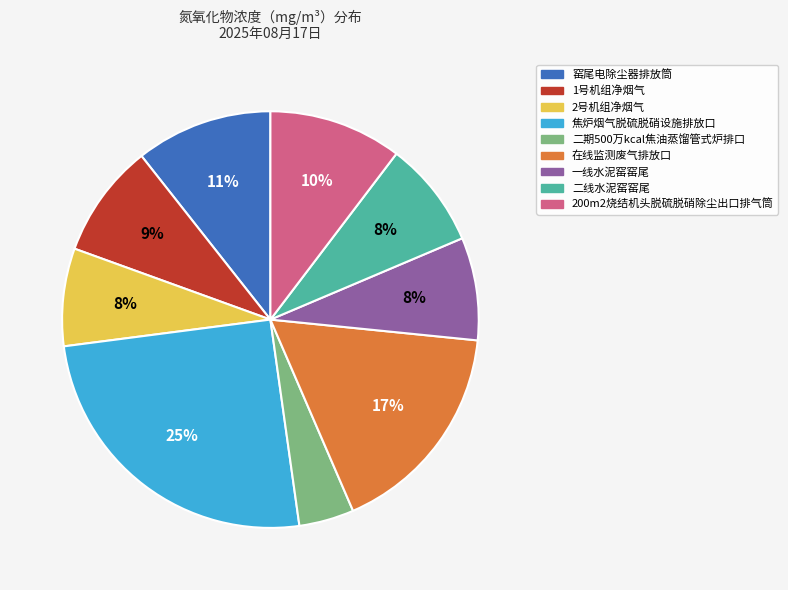

Count the number of slices in the pie.

9